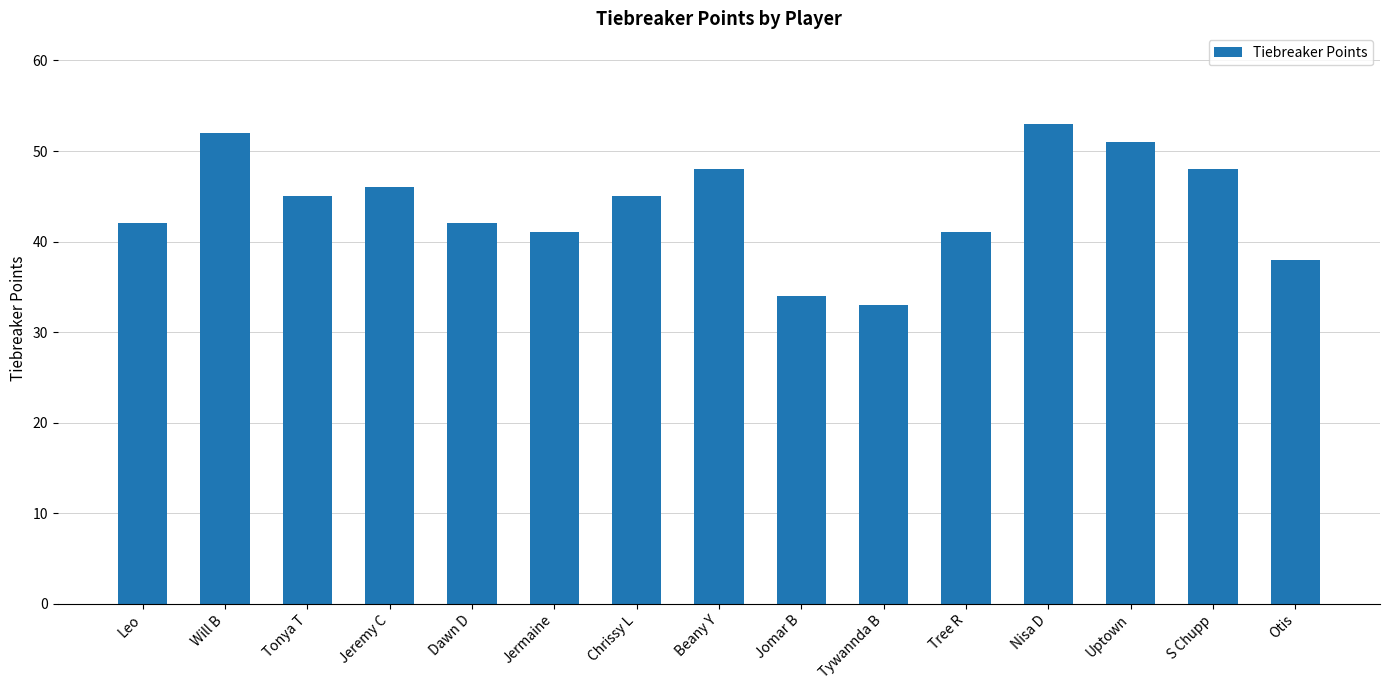

Which label corresponds to the smallest value in the chart?

Tywannda B